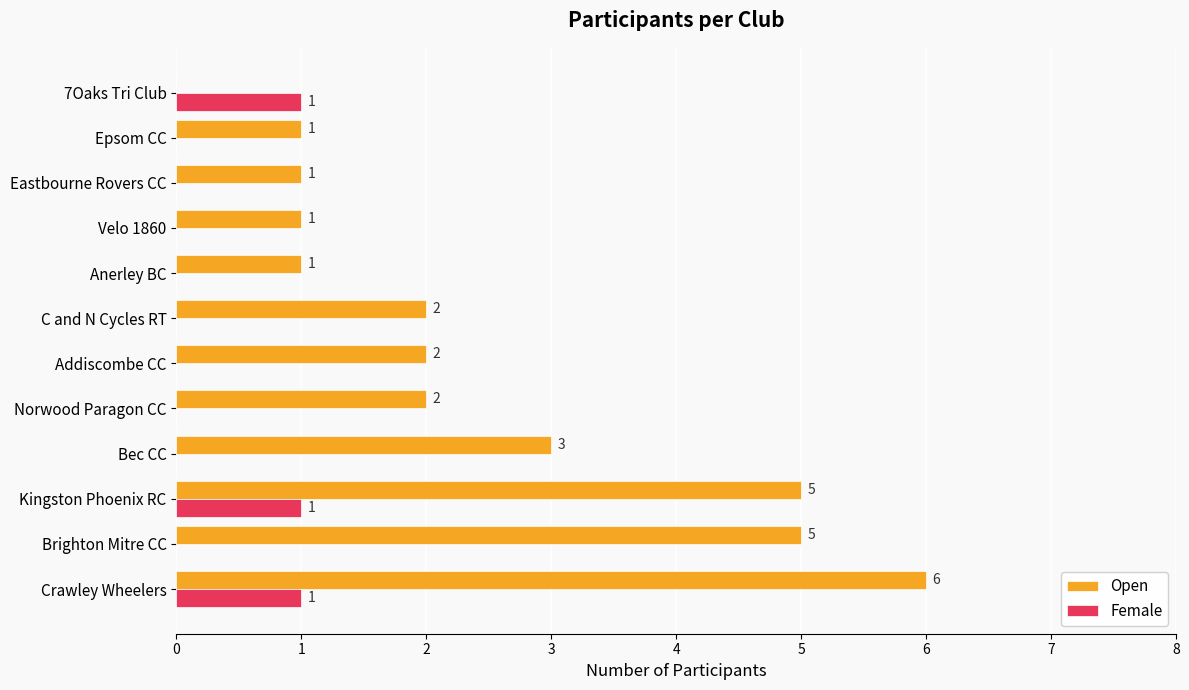

How many categories are shown in the chart?

12